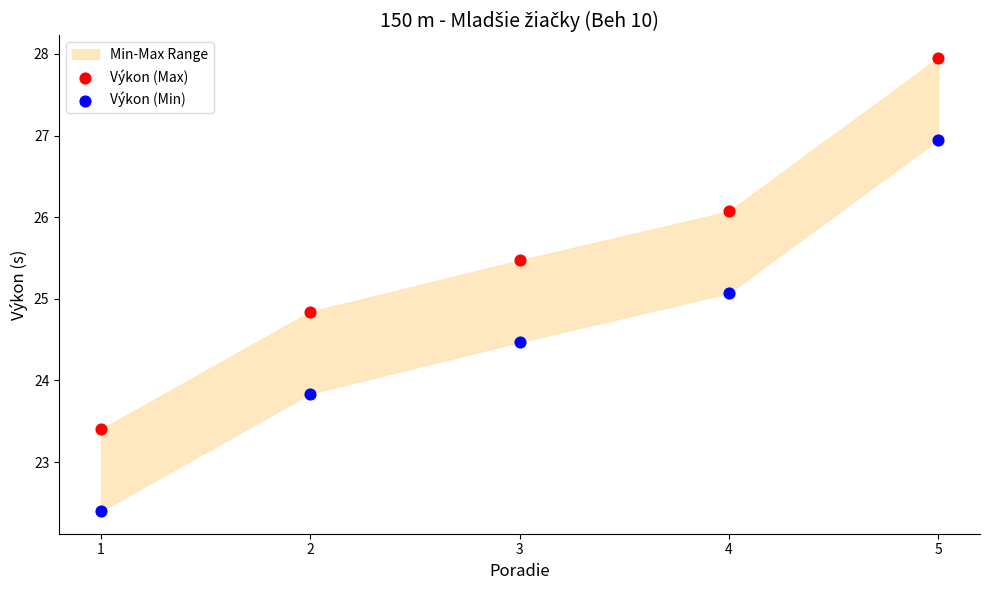

Which series reaches the minimum Y coordinate?

Výkon (Min)